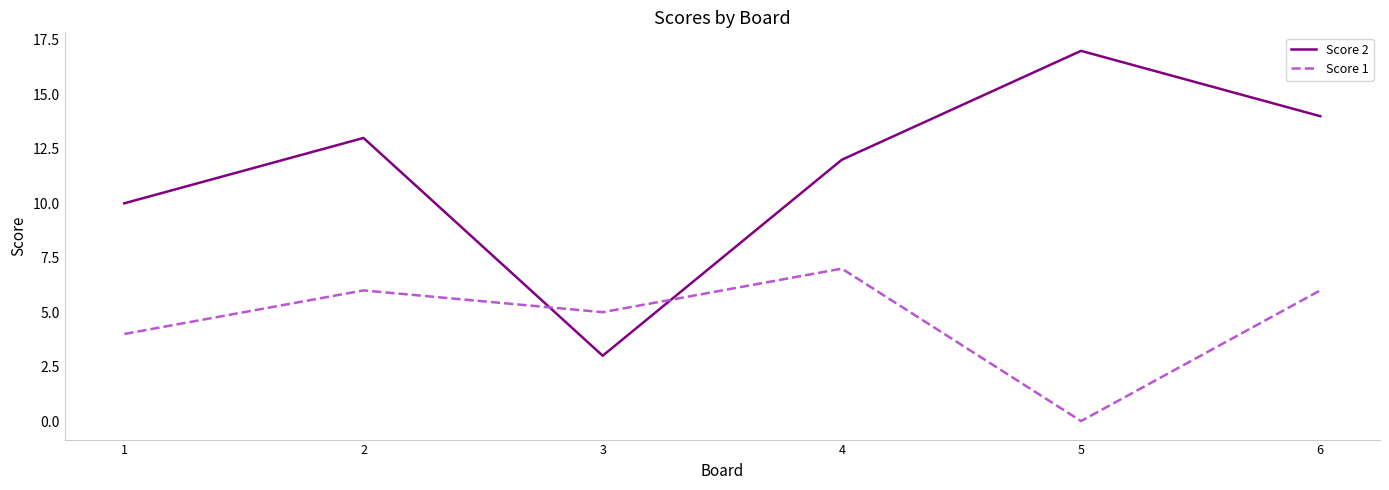

How many Score 1 values are between 4 and 6?

4